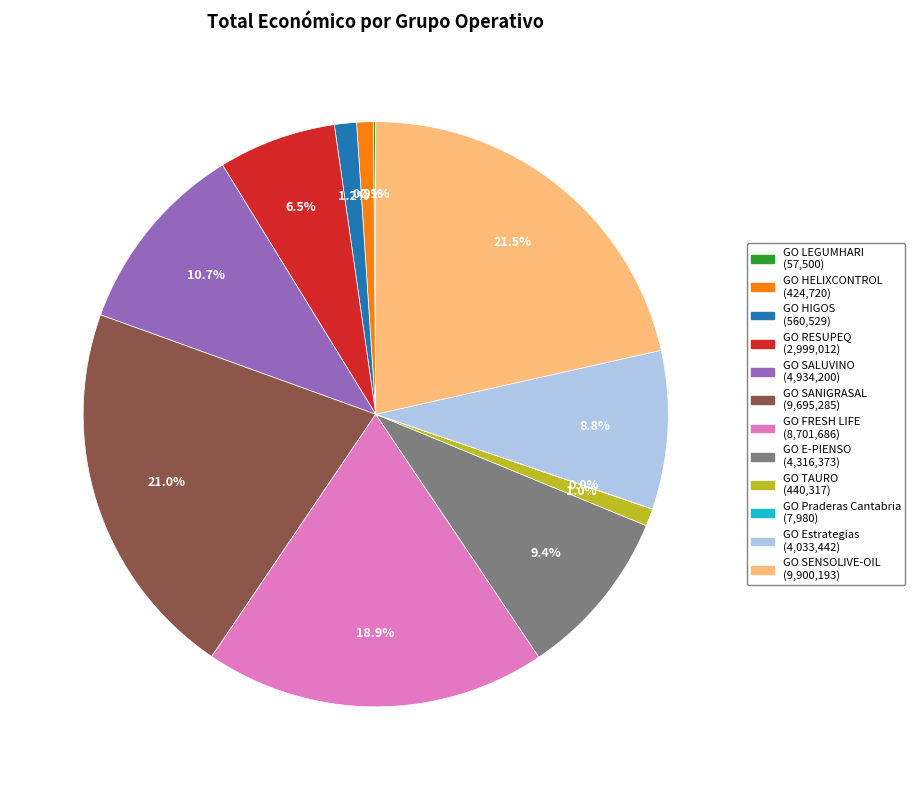

Do GO FRESH LIFE and GO Estrategias together represent more than half of the pie?

No